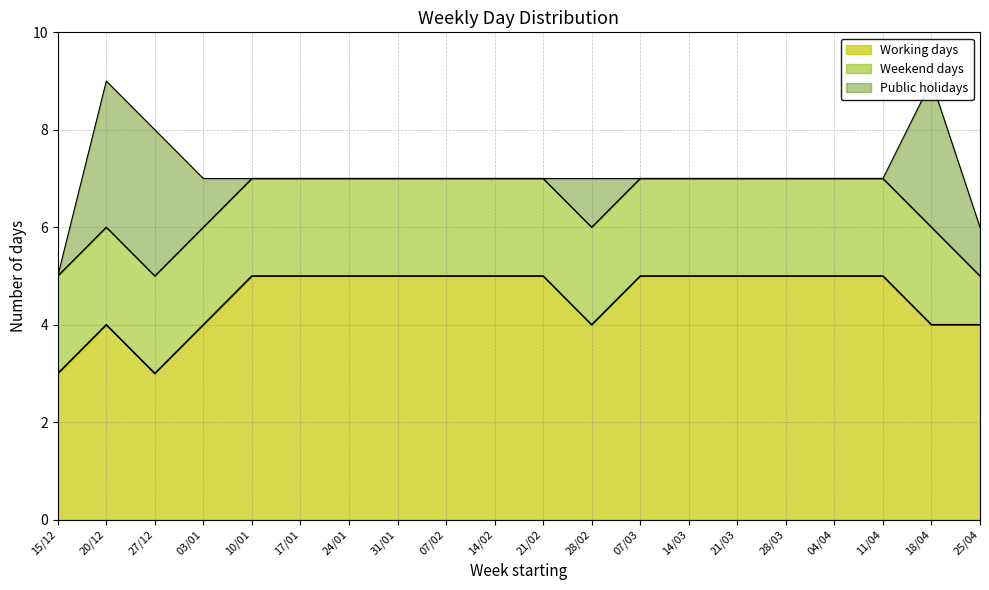

Between 10/01 and 07/03, which series saw the biggest shift?

Working days